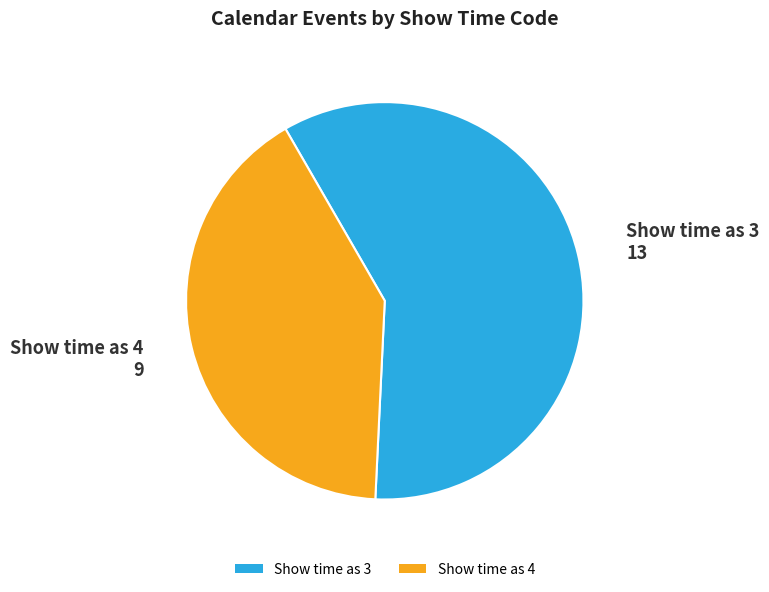

Which has a higher value, Show time as 4 or Show time as 3?

Show time as 3